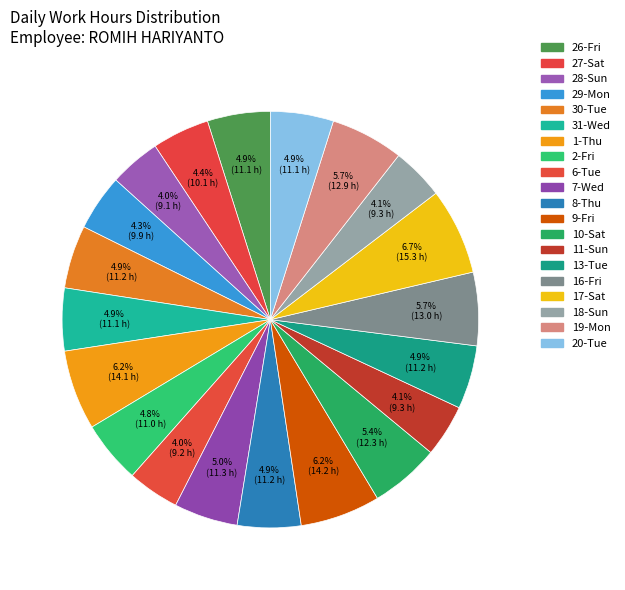

How many segments does this pie chart have?

20